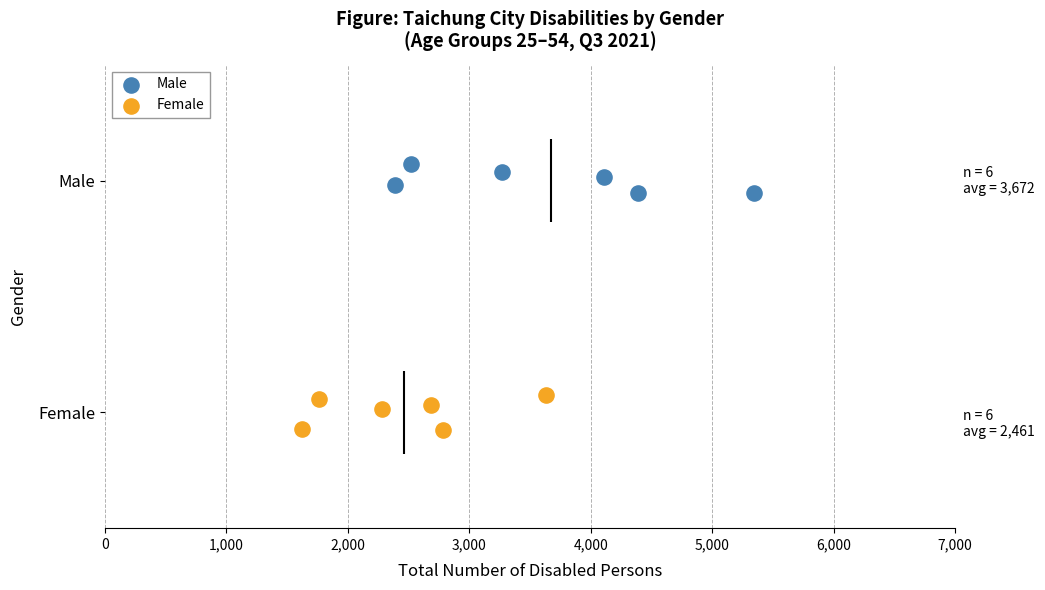

Which series contains the lowest Y value?

Female